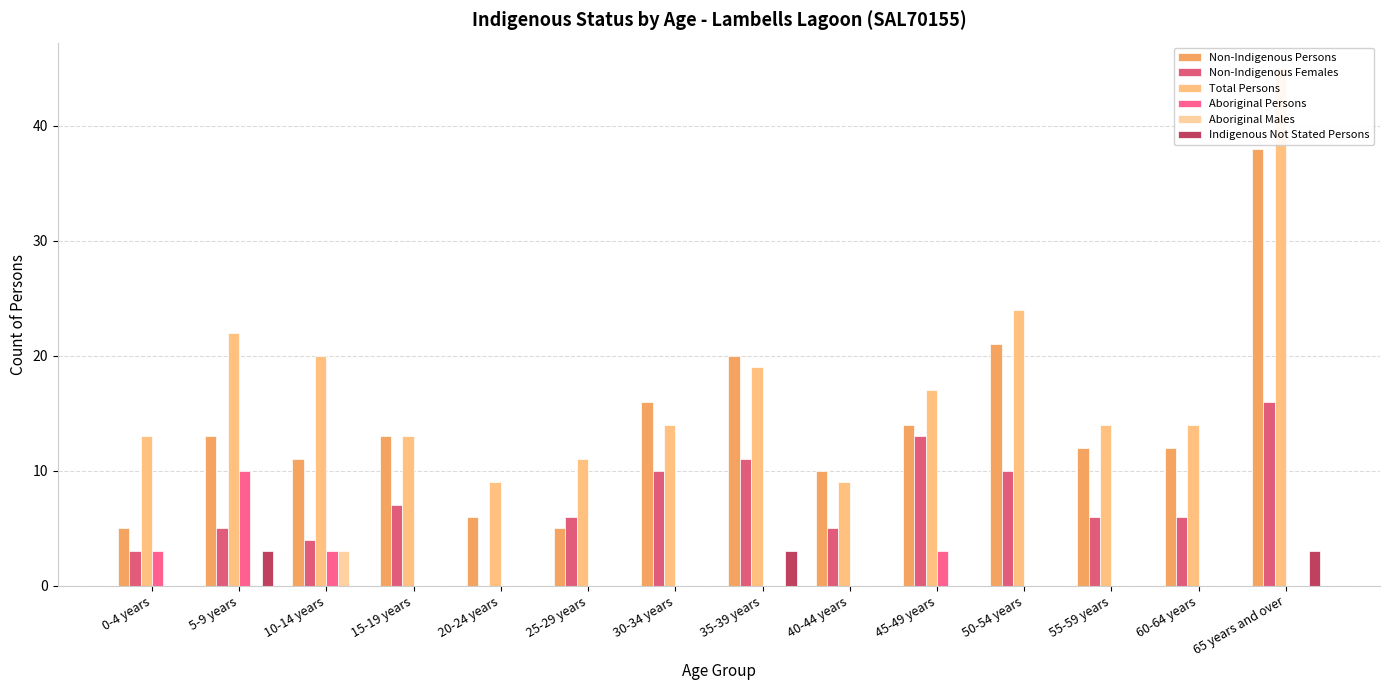

Which series has the largest range (max minus min)?

Total Persons